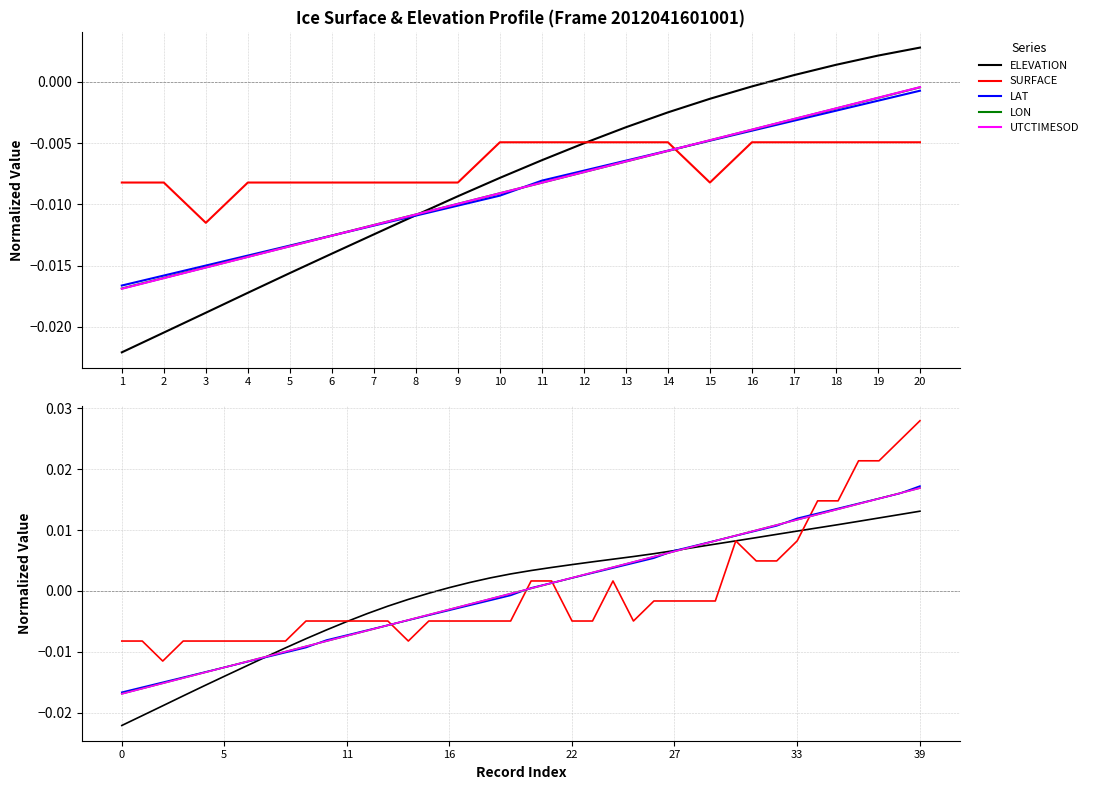

How many values in the ELEVATION series exceed 0?

24